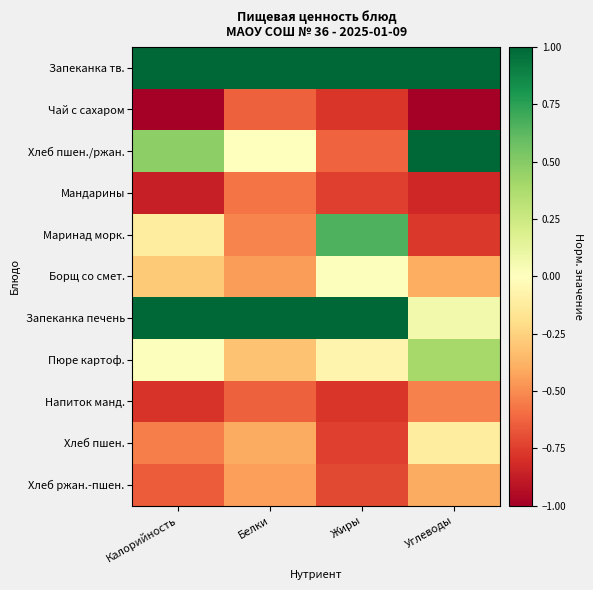

Reading right to left, what are all the values shown in this chart?

Запеканка тв.: Углеводы=1.0	Жиры=1.0	Белки=1.0	Калорийность=1.0
Чай с сахаром: Углеводы=-1.0	Жиры=-0.8	Белки=-0.6	Калорийность=-1.0
Хлеб пшен./ржан.: Углеводы=1.0	Жиры=-0.6	Белки=0.0	Калорийность=0.5
Мандарины: Углеводы=-0.8	Жиры=-0.7	Белки=-0.6	Калорийность=-0.9
Маринад морк.: Углеводы=-0.8	Жиры=0.7	Белки=-0.5	Калорийность=-0.1
Борщ со смет.: Углеводы=-0.4	Жиры=0.0	Белки=-0.5	Калорийность=-0.3
Запеканка печень: Углеводы=0.1	Жиры=1.0	Белки=1.0	Калорийность=1.0
Пюре картоф.: Углеводы=0.4	Жиры=-0.1	Белки=-0.3	Калорийность=0.0
Напиток манд.: Углеводы=-0.5	Жиры=-0.8	Белки=-0.6	Калорийность=-0.8
Хлеб пшен.: Углеводы=-0.1	Жиры=-0.7	Белки=-0.4	Калорийность=-0.5
Хлеб ржан.-пшен.: Углеводы=-0.4	Жиры=-0.7	Белки=-0.4	Калорийность=-0.6